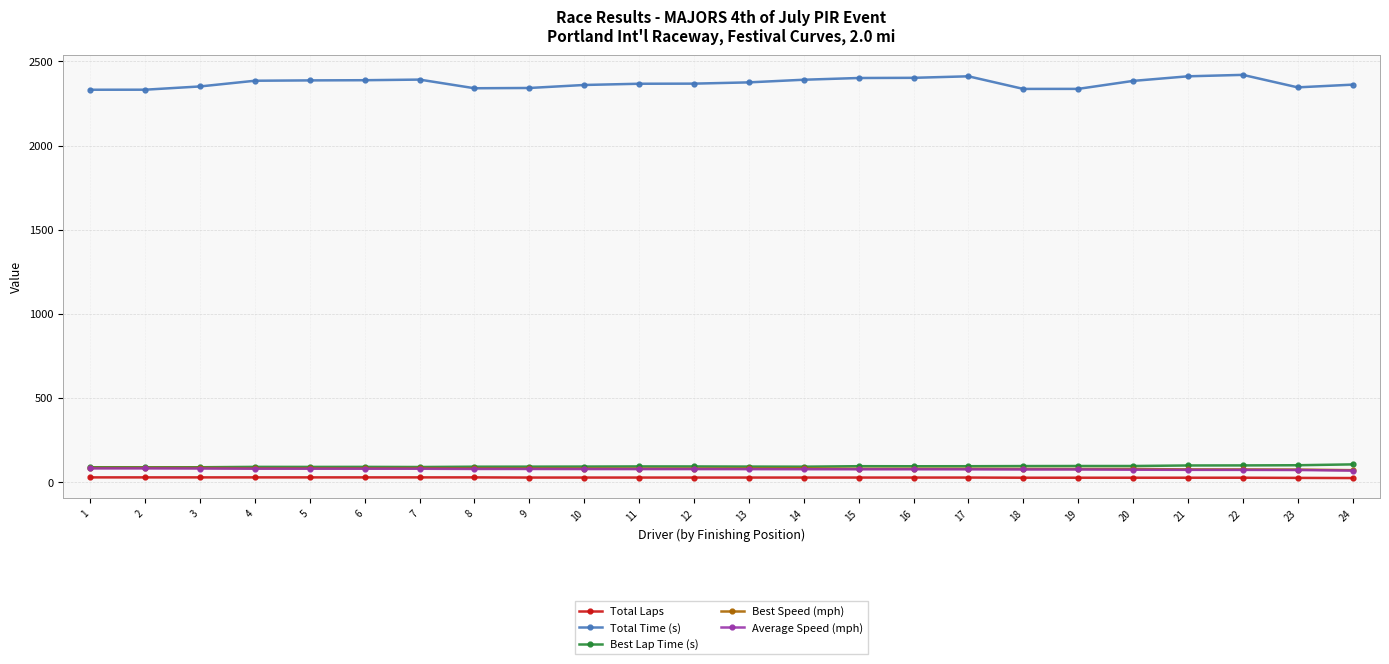

Which series has the largest total across all categories?

Total Time (s)